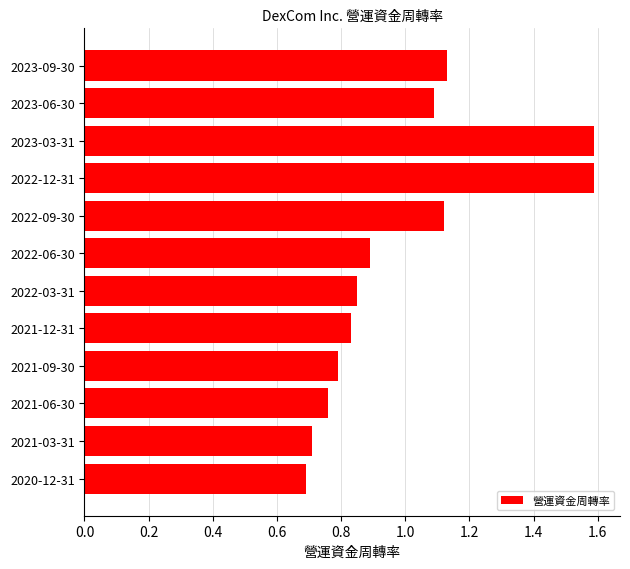

The chart shows a value of 0.5 at 2021-06-30. True or false?

False